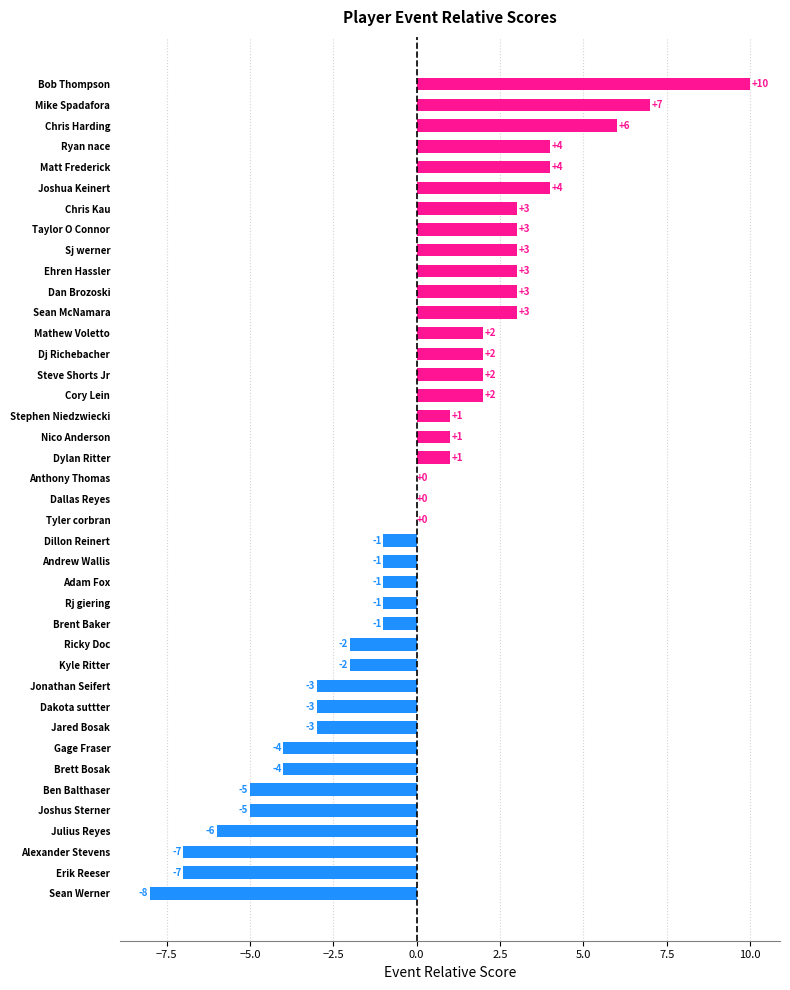

What is the change in value from Cory Lein to Bob Thompson?

+8